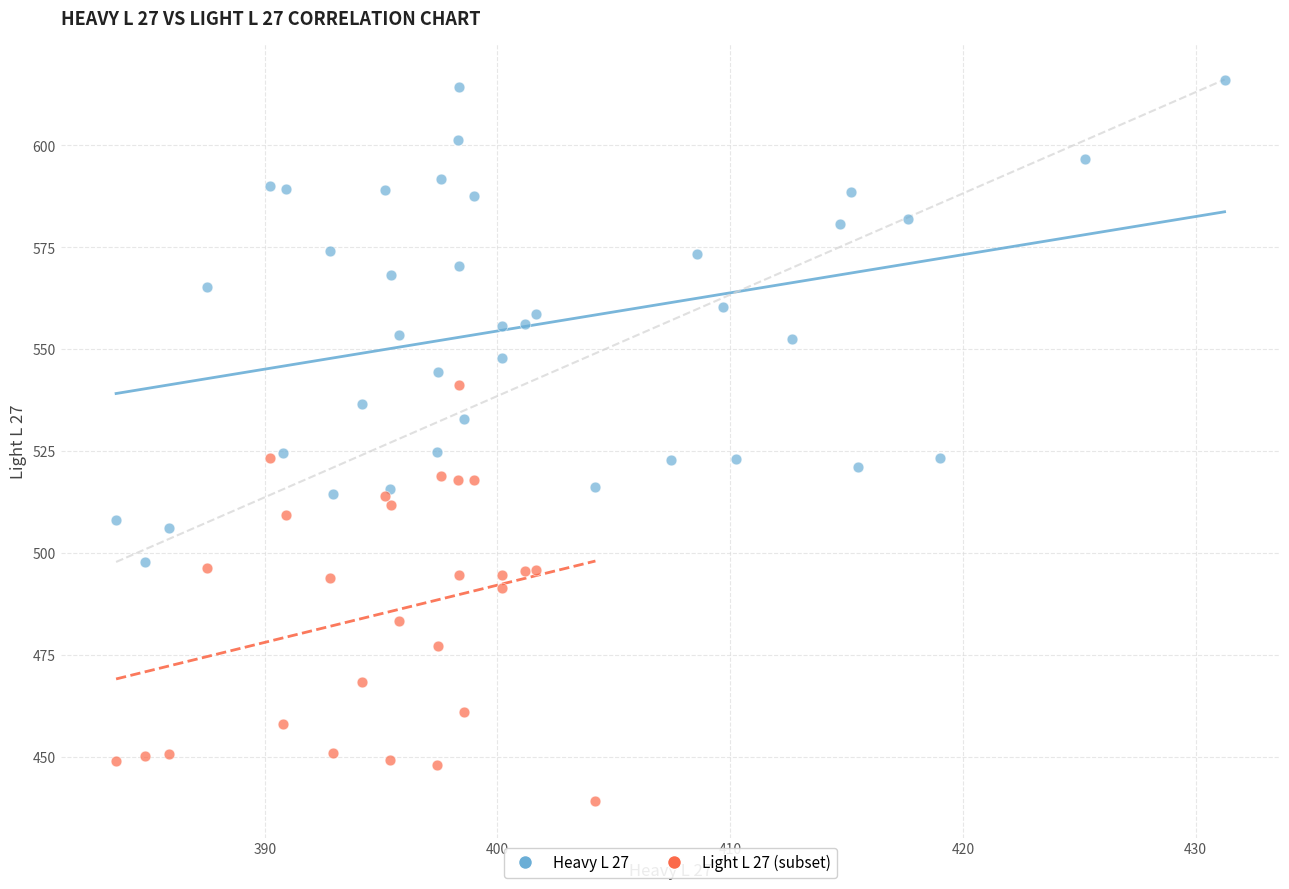

Which series reaches the minimum Y coordinate?

Light L 27 (subset)